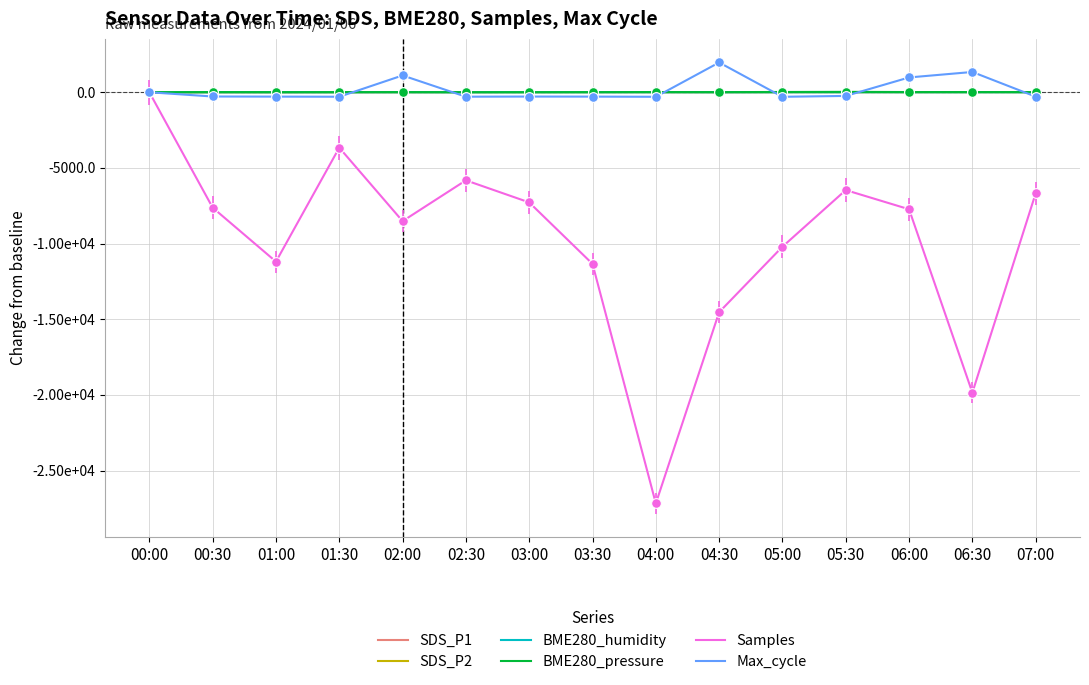

Does the chart have visible grid lines?

Yes